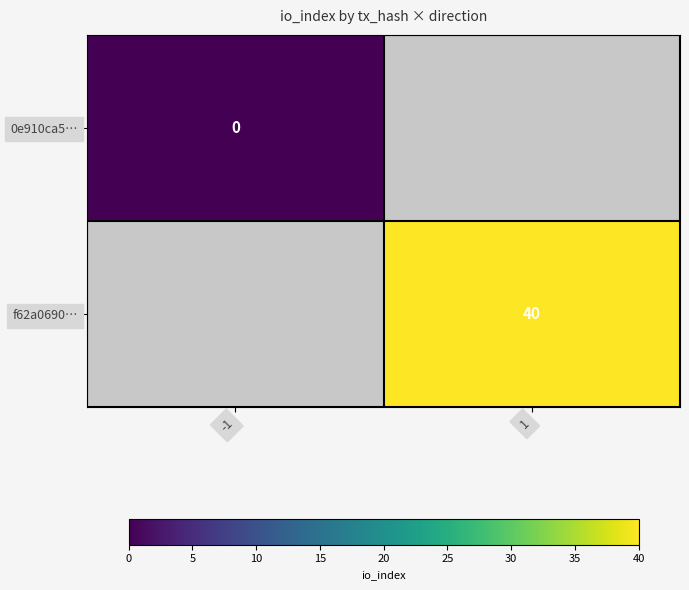

True or false: f62a0690… has a value of 40 at 1.

True